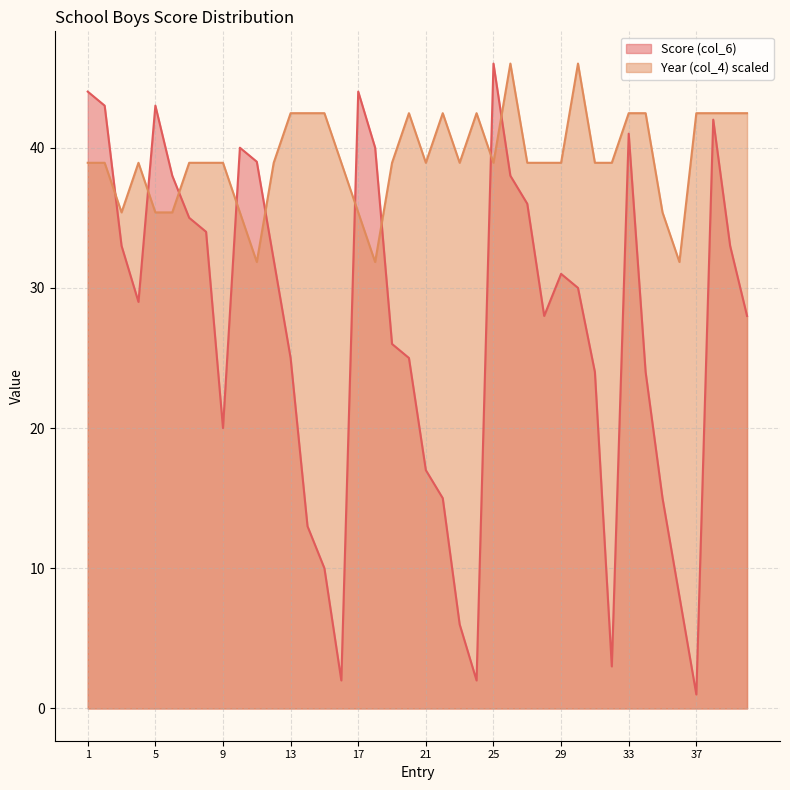

In Score (col_6), how many points are lower than both neighbors (excluding endpoints)?

7